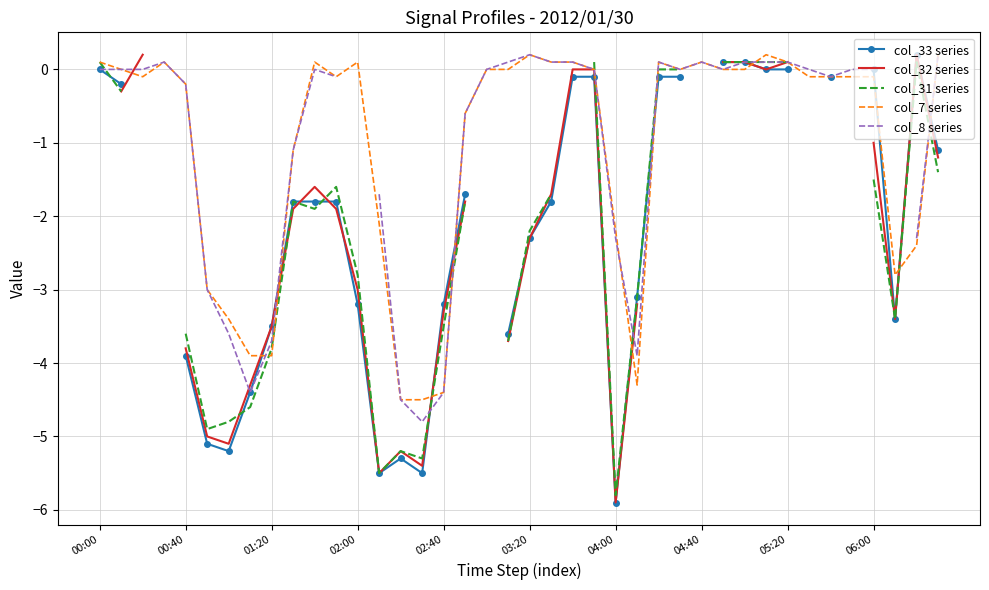

Is it true that col_32 series equals -0.1 at 27?

True